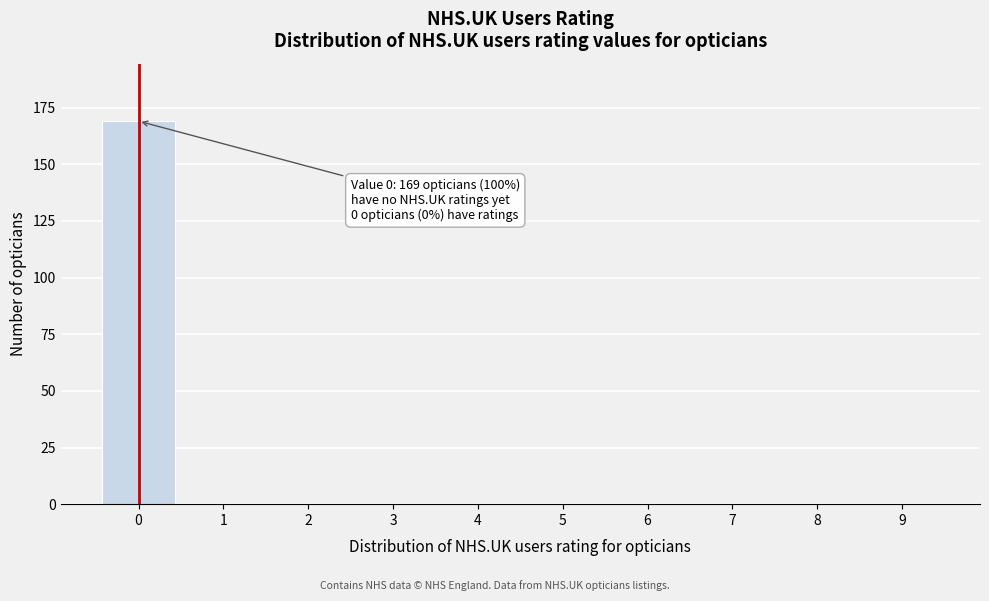

Reading left to right, what are all the values shown in this chart?

0=169	1=0	2=0	3=0	4=0	5=0	6=0	7=0	8=0	9=0